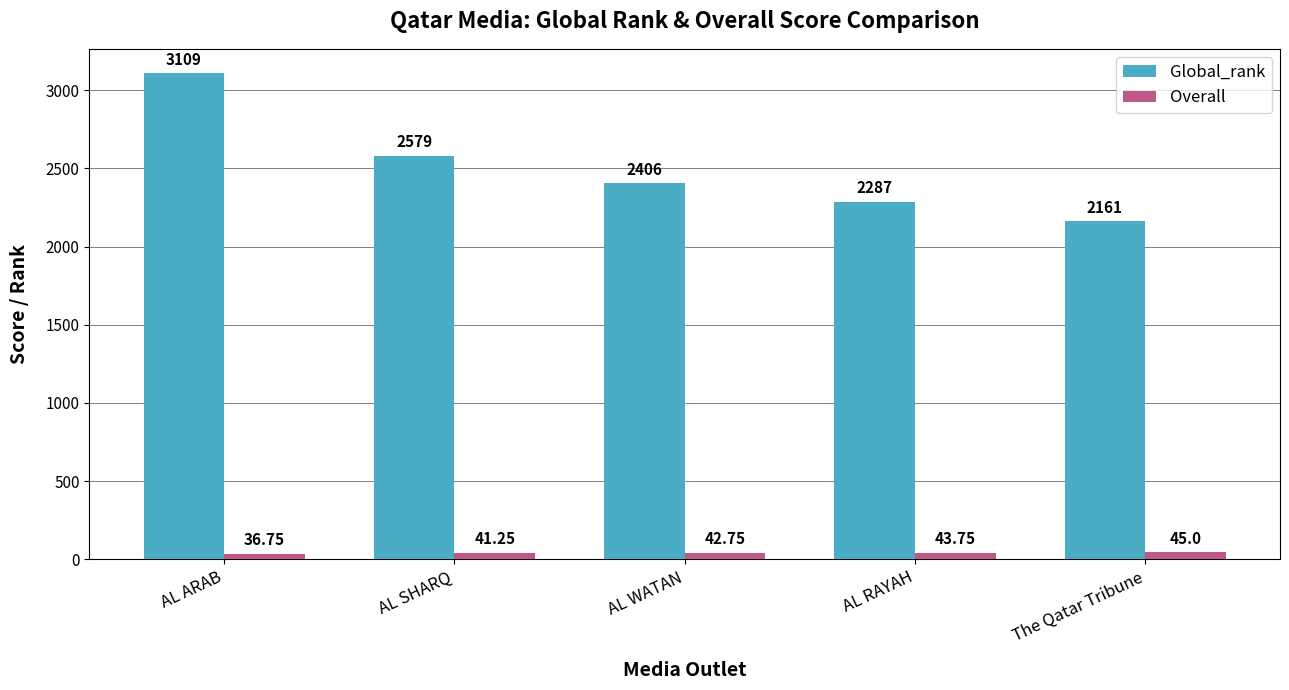

List the series in order of their overall mean, highest first.

Global_rank, Overall